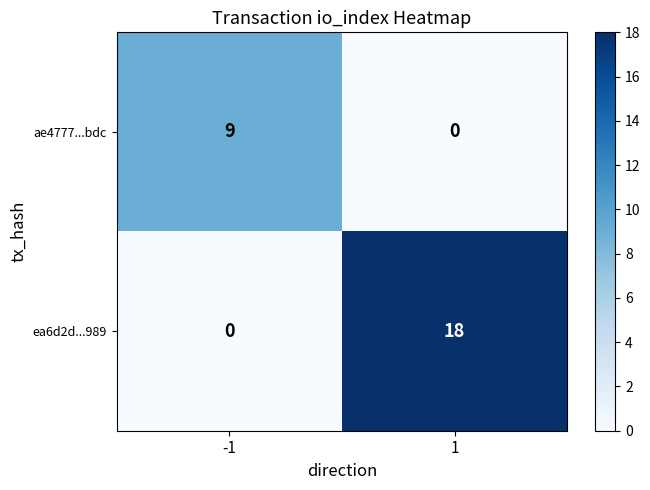

Rank the series by their maximum value, from lowest to highest.

ae4777...bdc, ea6d2d...989